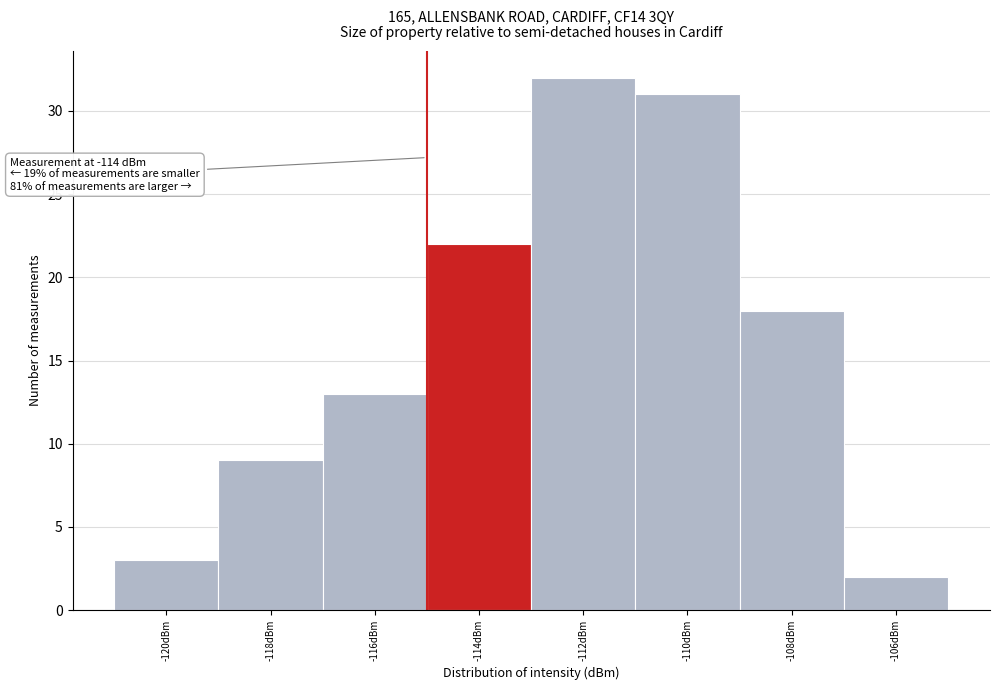

Reading left to right, extract all data points from this chart.

-120dBm=3	-118dBm=9	-116dBm=13	-114dBm=22	-112dBm=32	-110dBm=31	-108dBm=18	-106dBm=2